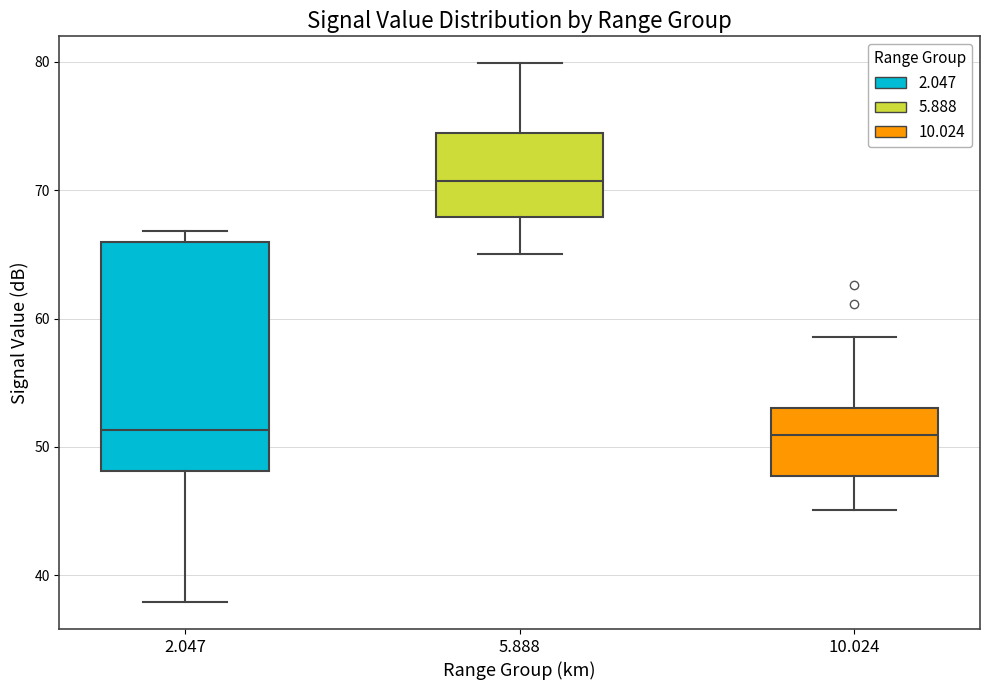

Which box has the highest median line?

5.888